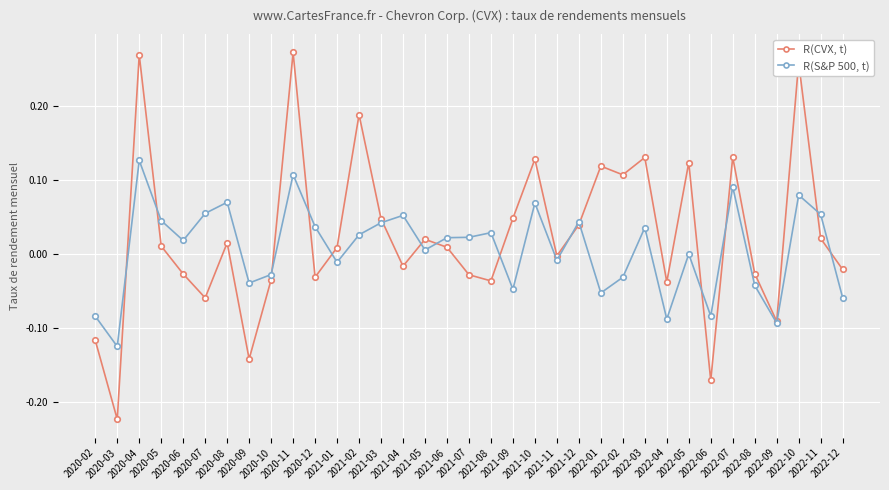

In R(S&P 500, t), how many points are higher than both neighbors (excluding endpoints)?

11